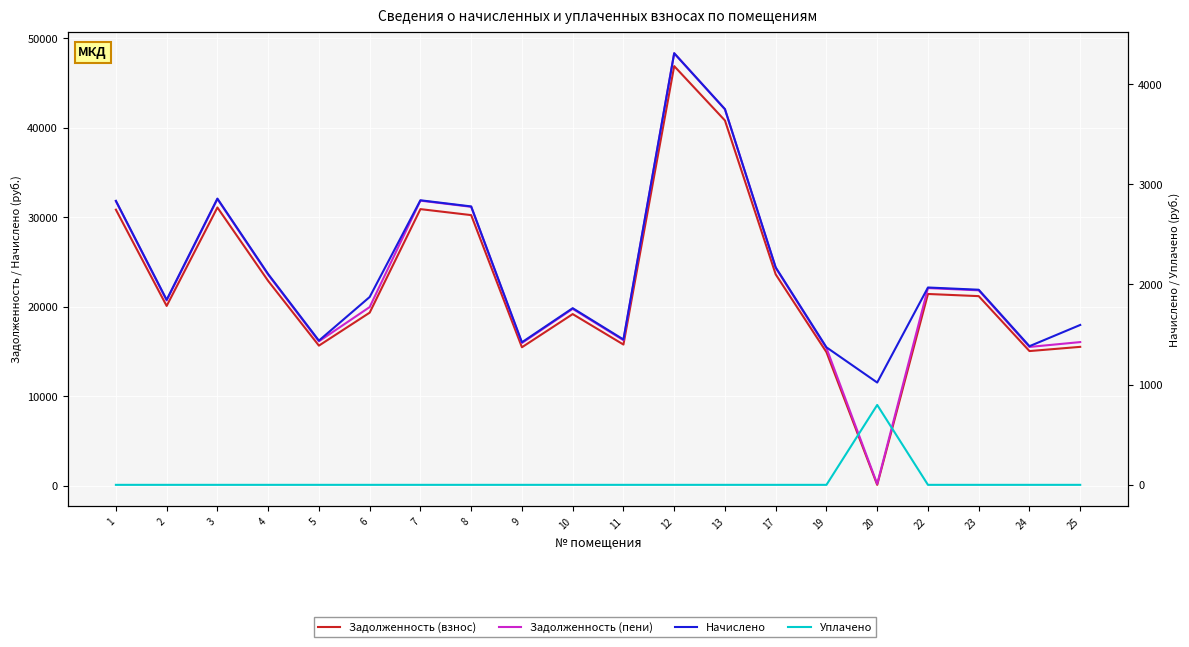

How many lines are shown in the chart?

4